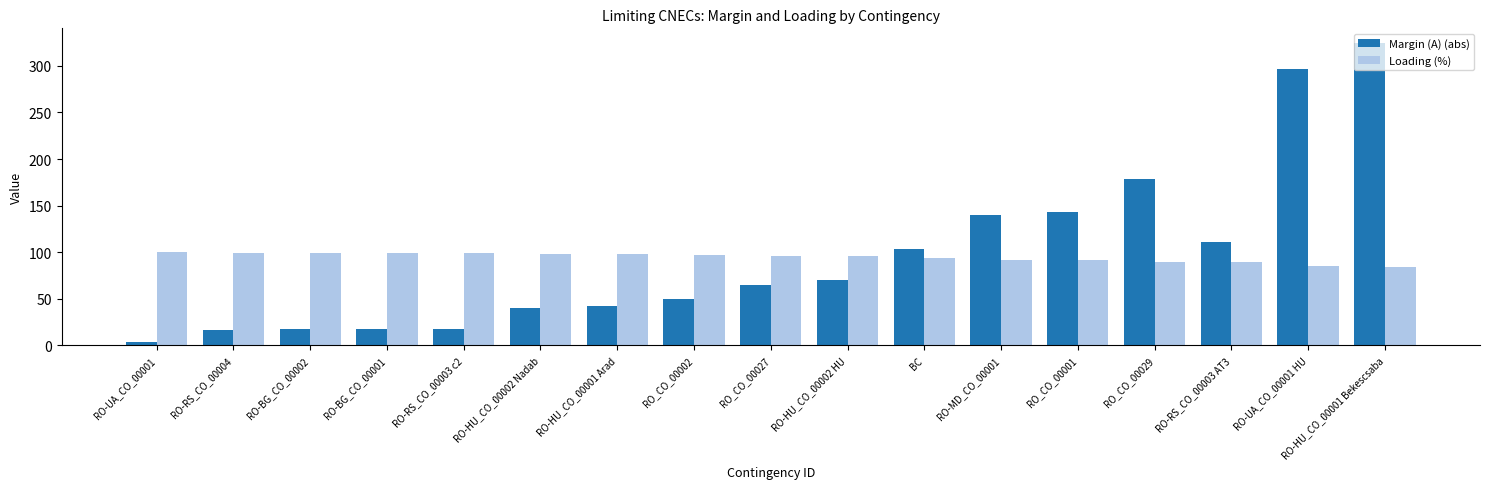

What is the value of the Margin (A) (abs) bar at the 15th from the left?

111